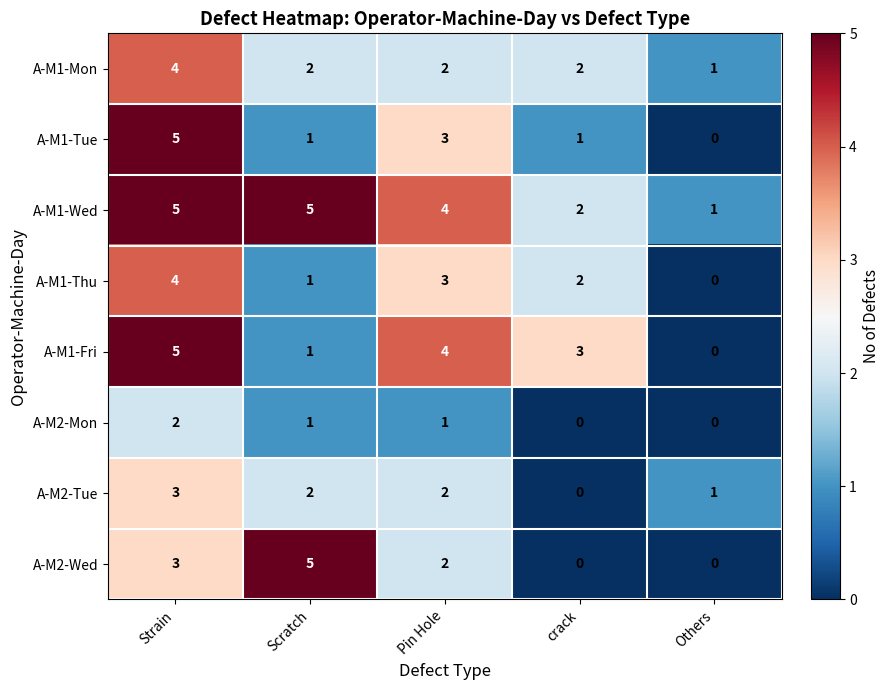

True or false: A-M2-Wed has a value of 0 at Others.

True